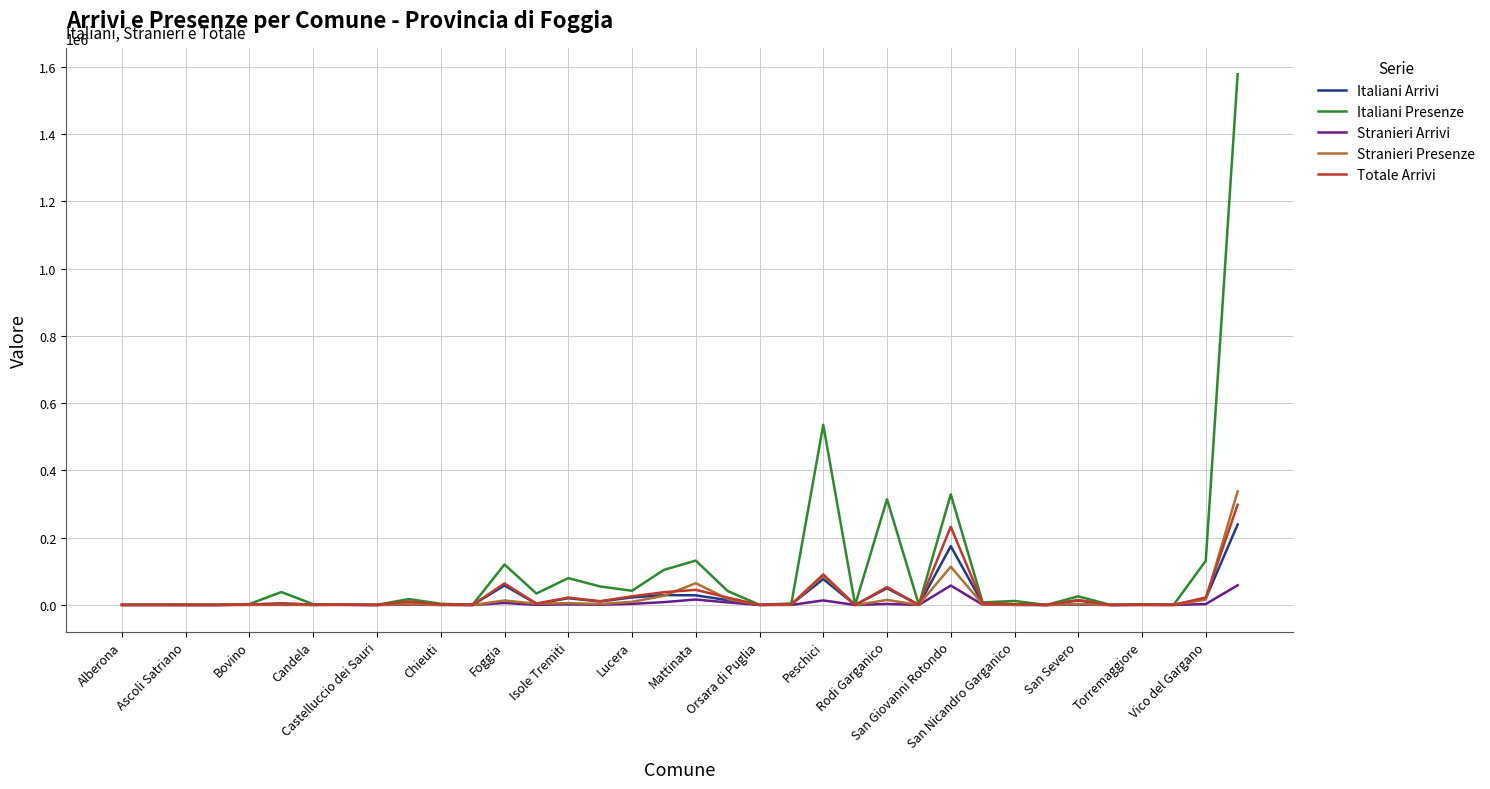

What is the maximum value for Italiani Arrivi?

239420